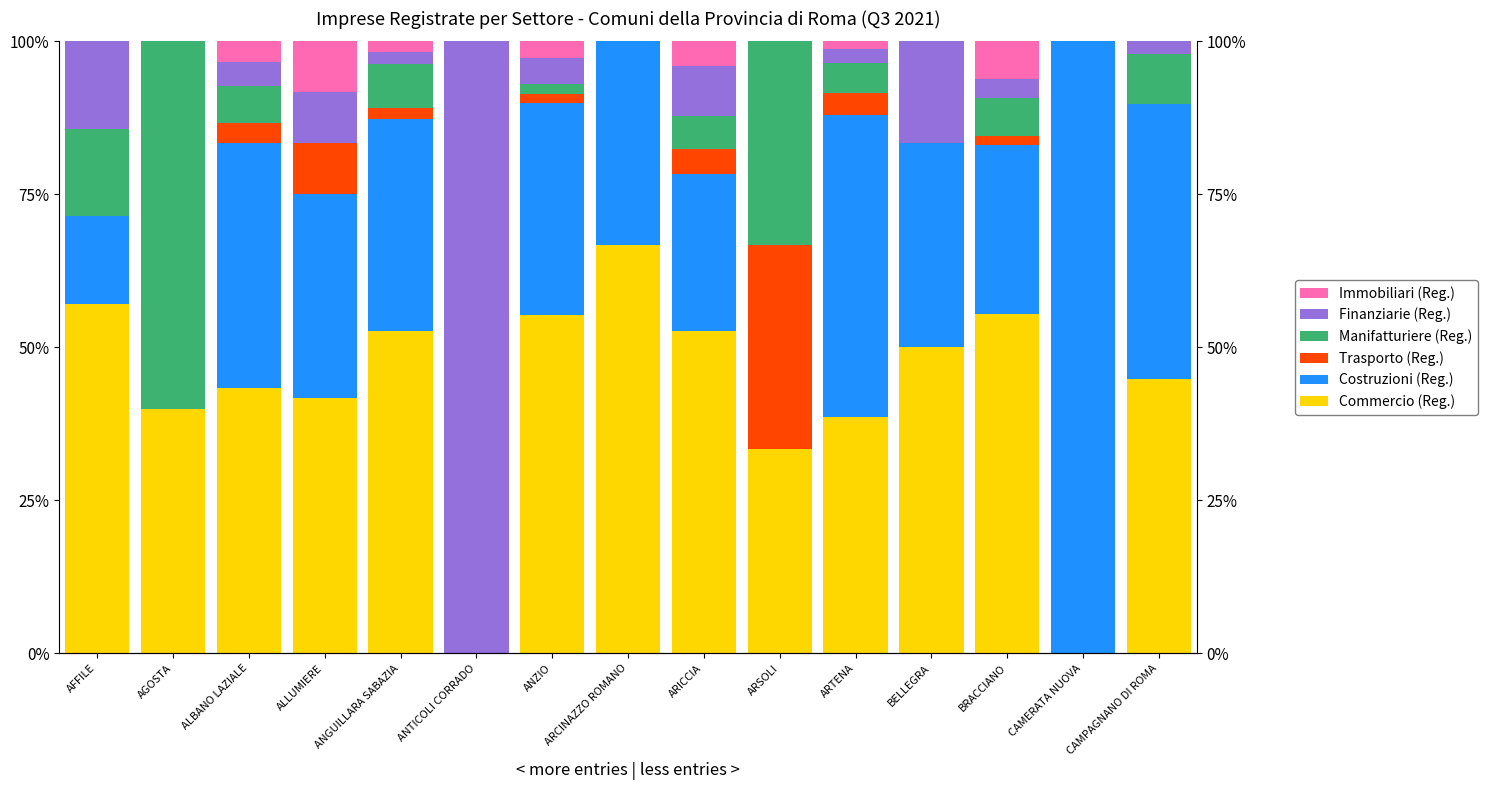

At which label does Costruzioni (Reg.) reach its minimum?

AGOSTA